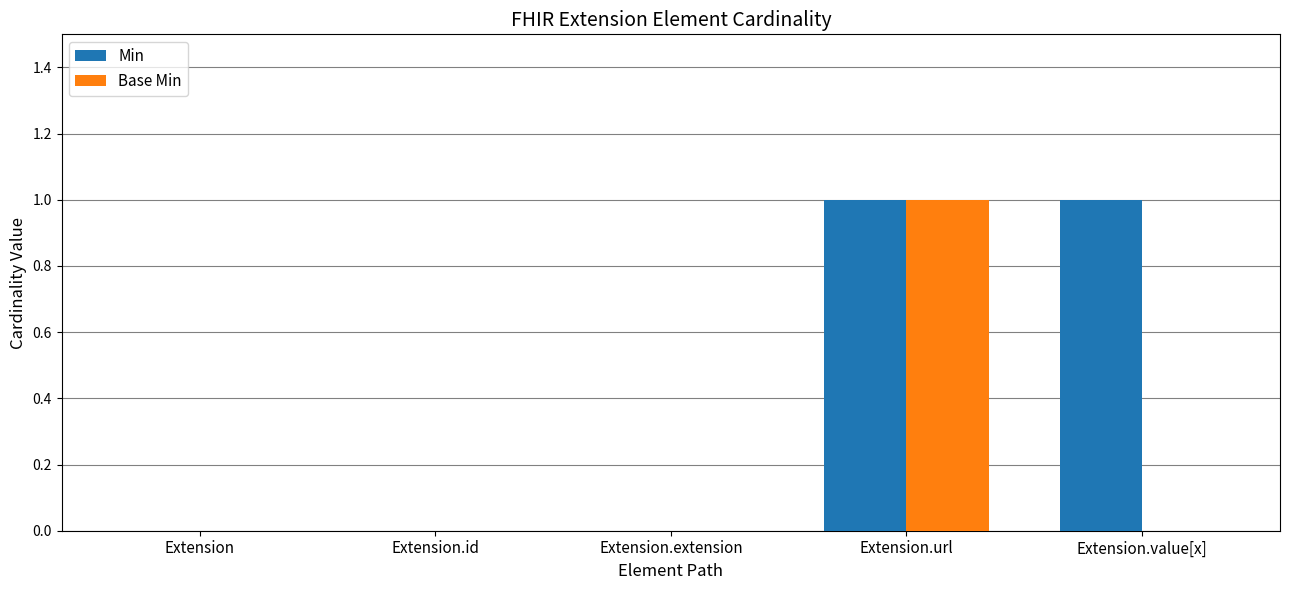

At which category is the sum across all series the highest?

Extension.url